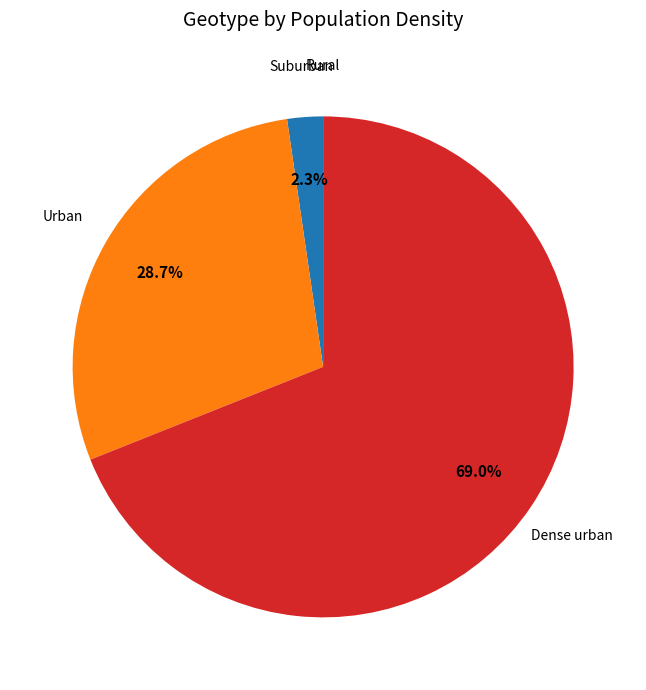

What percentage is NOT represented by Urban?

71.3%